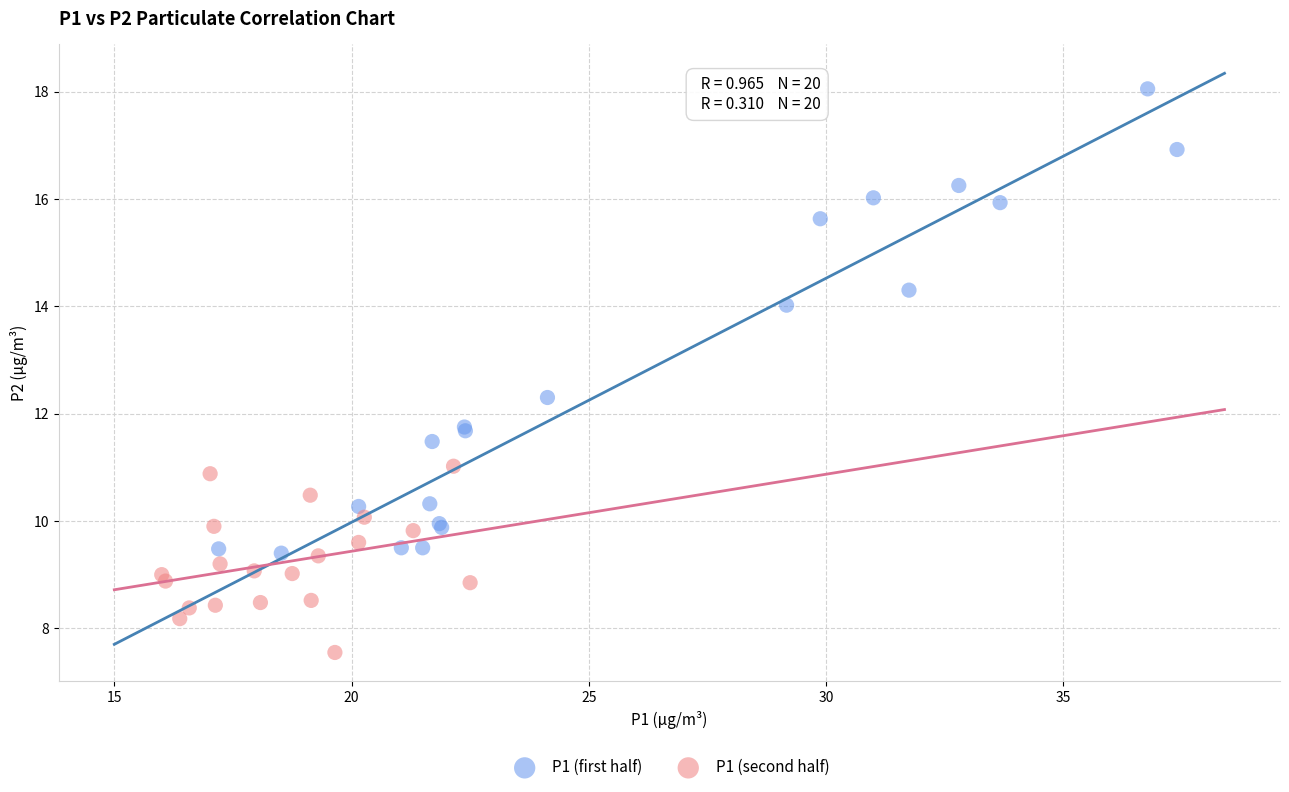

Which series has the widest spread of Y values?

P1 (first half)